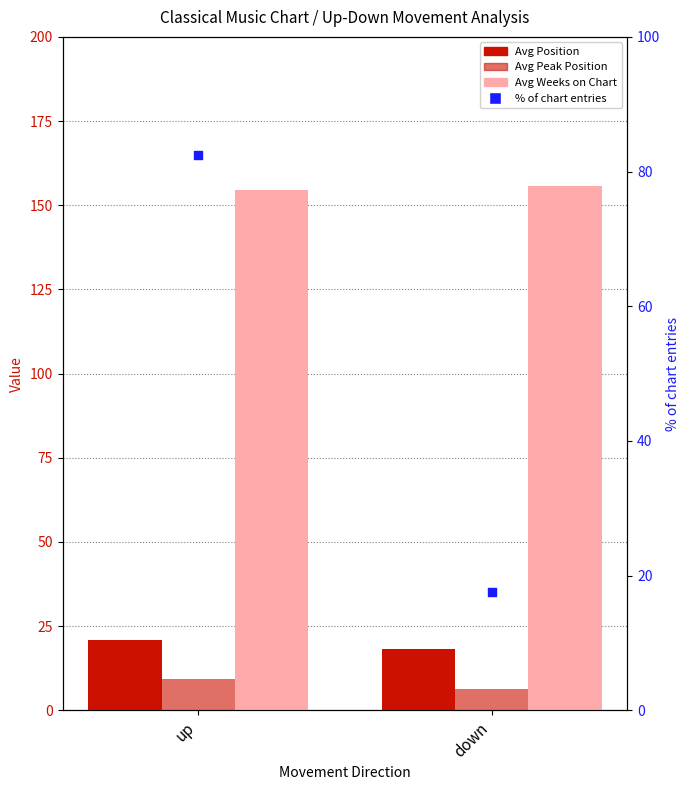

What are all the series names shown in the legend?

Avg Position, Avg Peak Position, Avg Weeks on Chart, % of chart entries